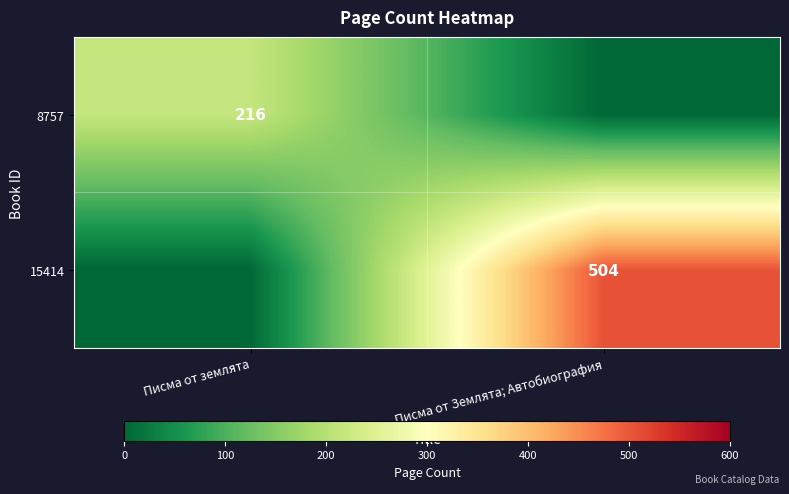

At which category is the sum across all series the highest?

Писма от Землята; Автобиография